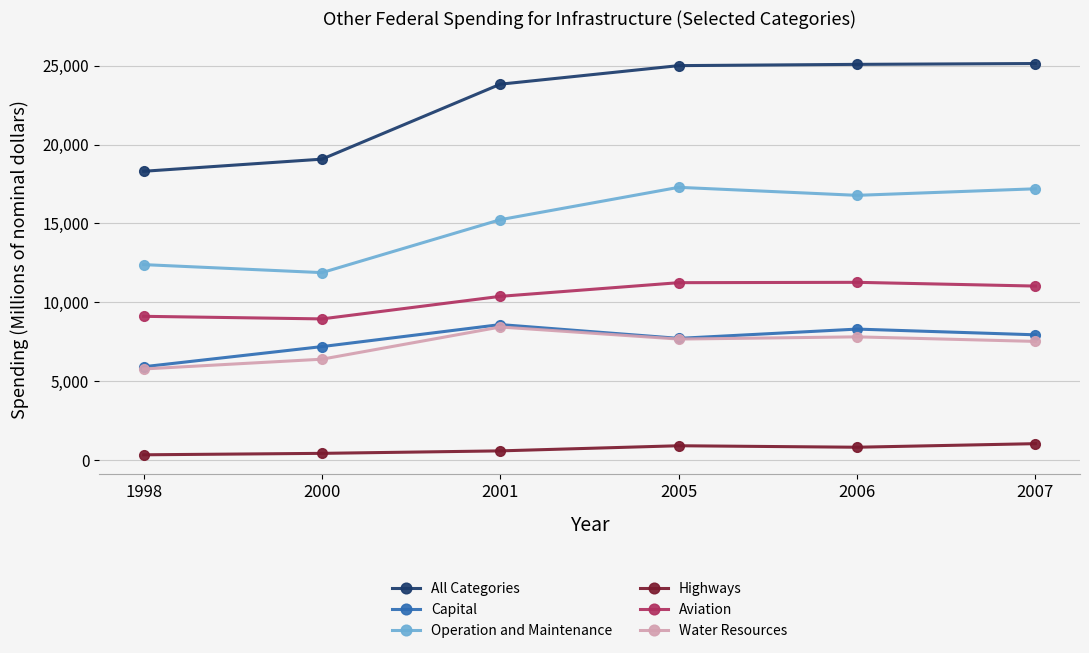

What is the value of the Highways point at the 3rd from the left?

583